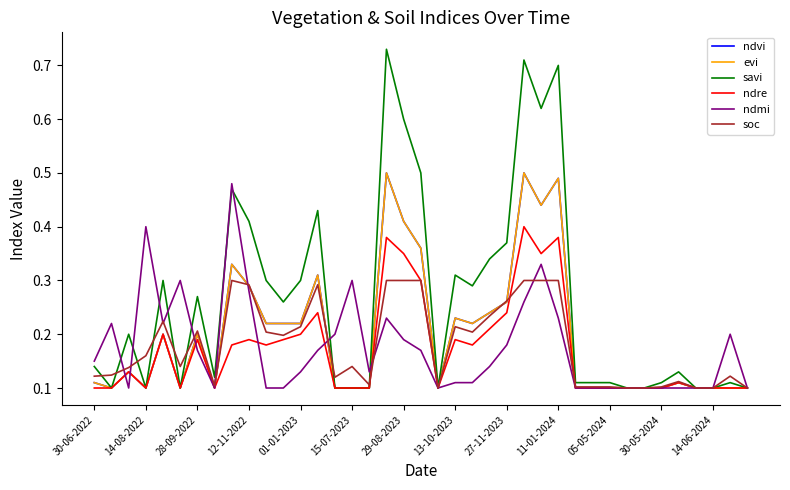

How many lines are shown in the chart?

6